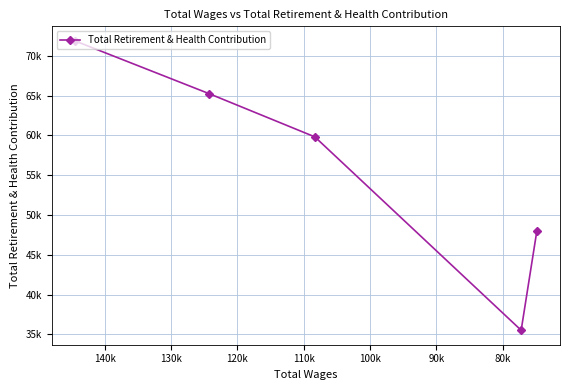

What is the maximum value shown in the chart?

71873